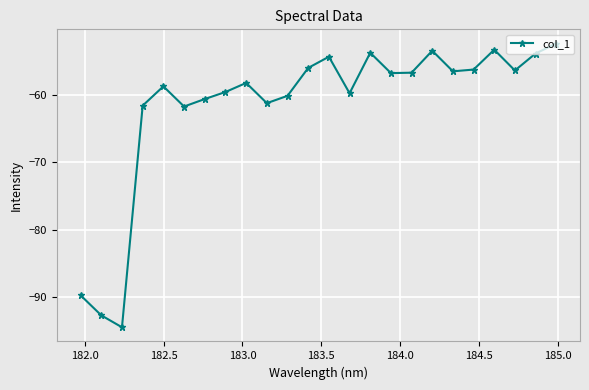

How many interior local peaks (higher than both neighbors) does the data have?

6